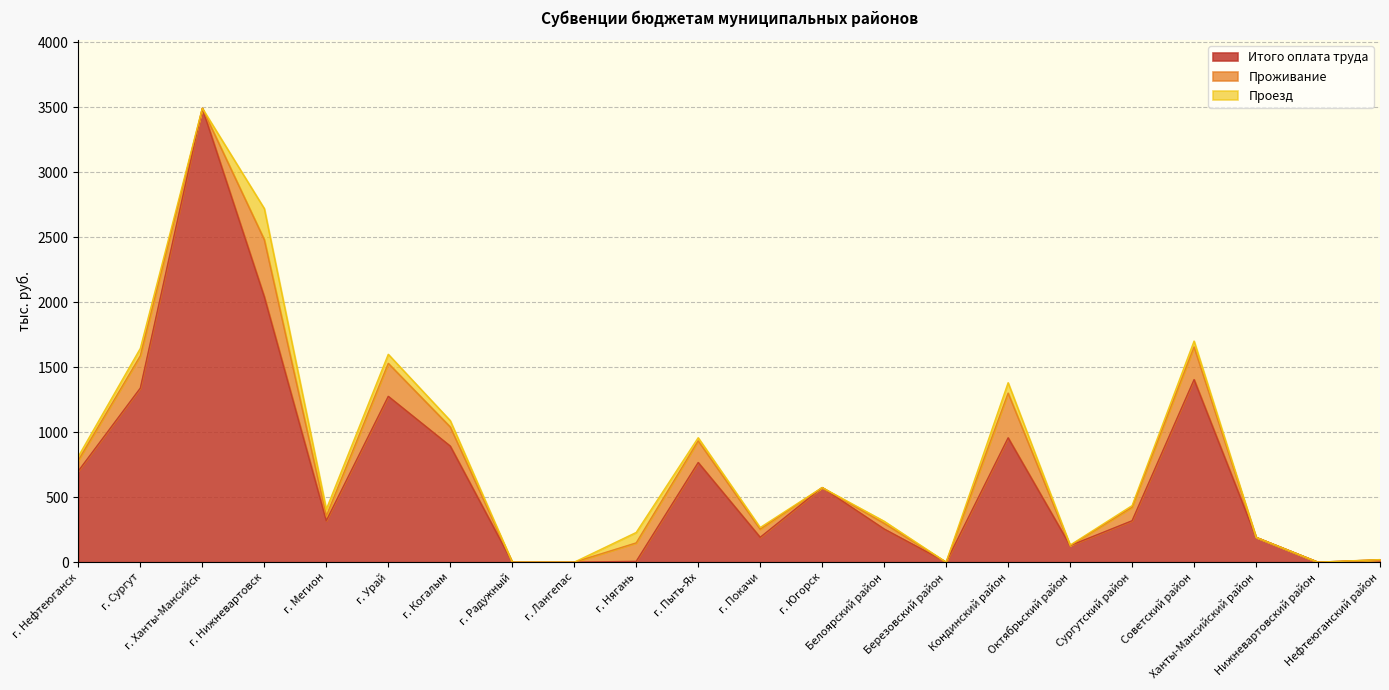

What is the difference between the highest and lowest values at г. Югорск?

574.1